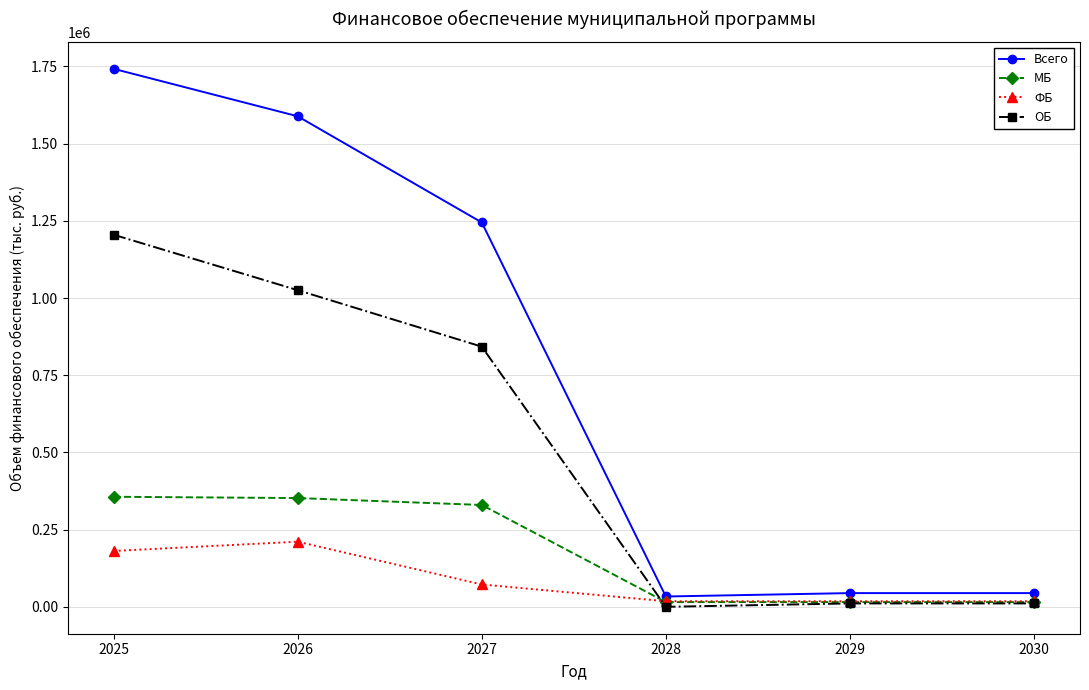

What is the difference between the maximum and minimum values in the ФБ series?

192838.6